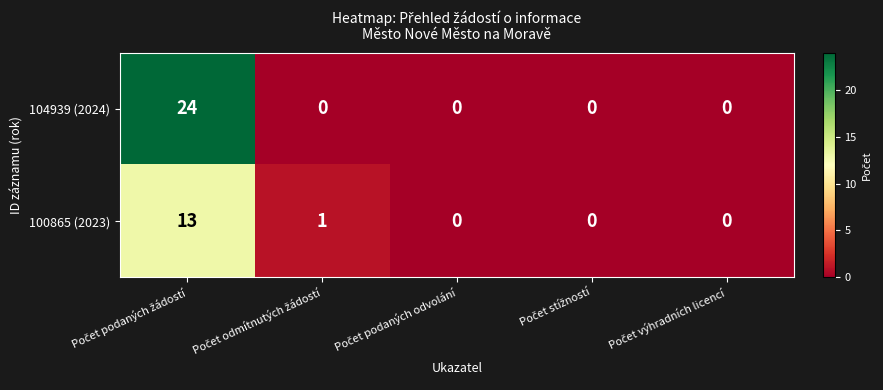

List the series in order of their peak value, lowest first.

100865 (2023), 104939 (2024)